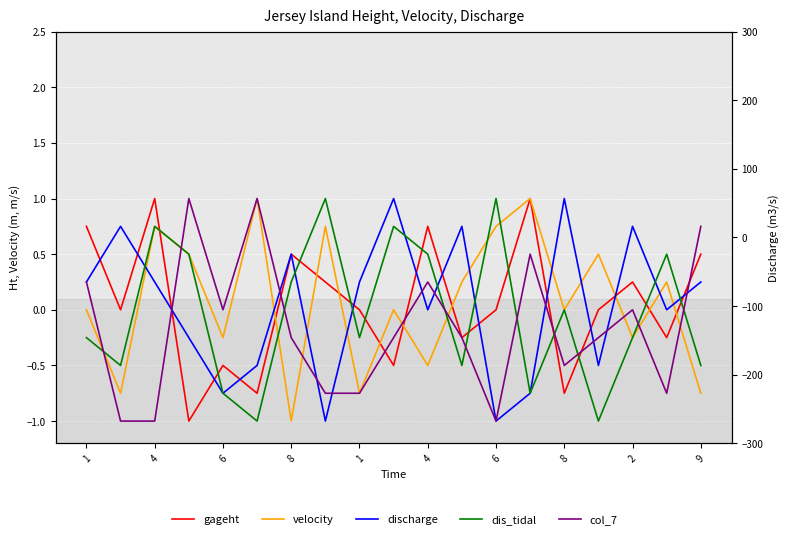

How many data points in discharge are less than 0?

7